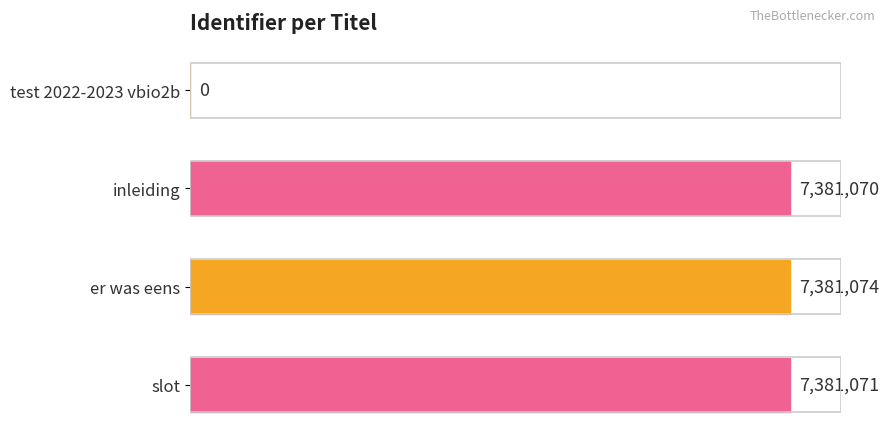

Which category has the highest value across all series?

er was eens